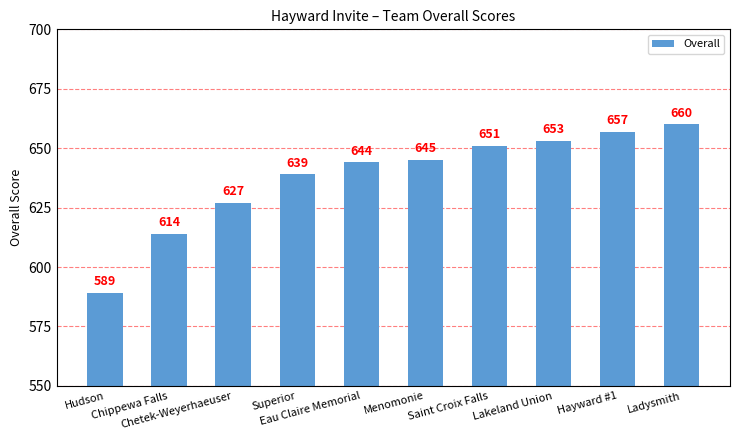

At which label is the value closest to 624?

Chetek-Weyerhaeuser